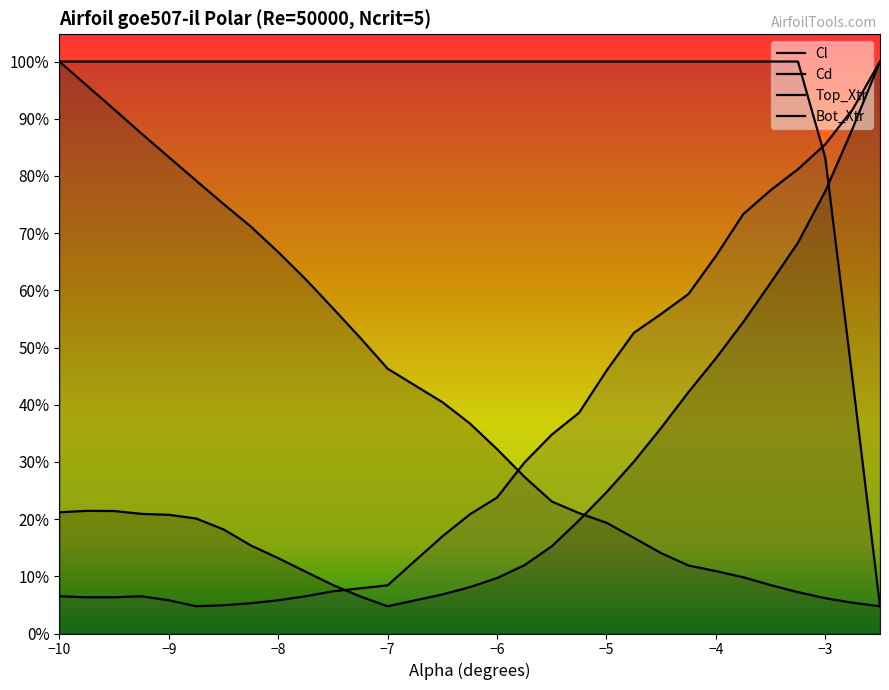

What is the value of the Bot_Xtr point at the 12th from the left?

-0.9